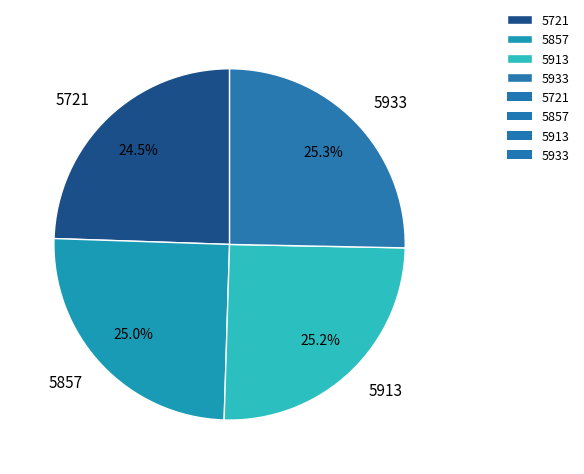

To the nearest percent, what is the average slice percentage?

25%